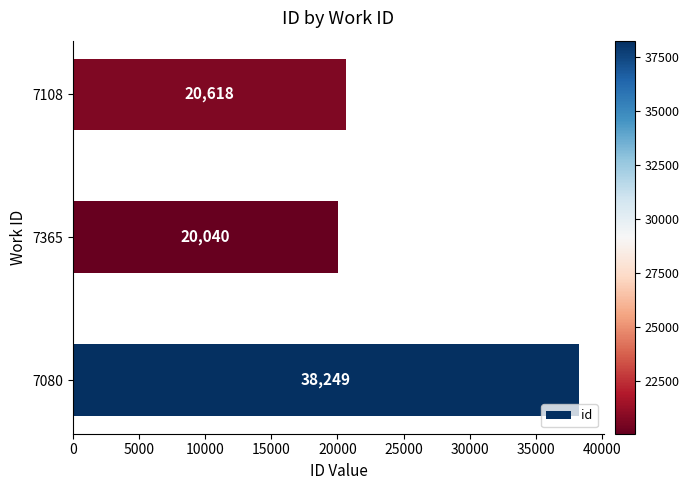

Is it true that the value at 7080 is 38249?

True